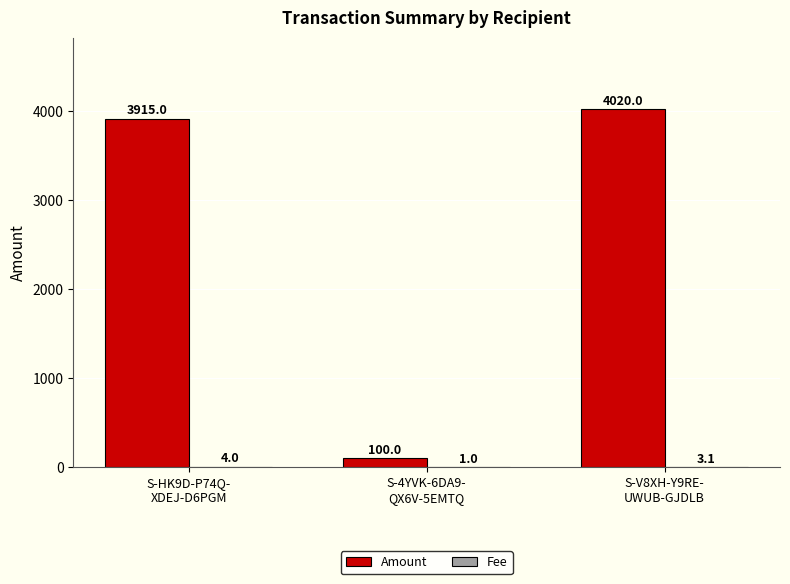

What is the difference between the Amount values at S-HK9D-P74Q-
XDEJ-D6PGM and S-V8XH-Y9RE-
UWUB-GJDLB?

105.0